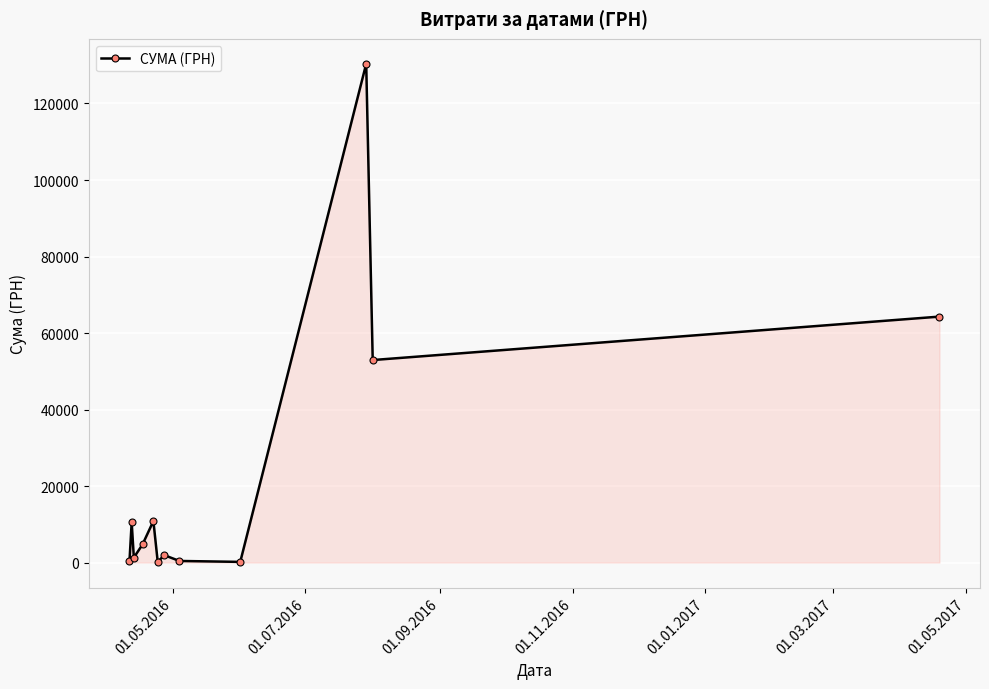

What is the maximum value shown in the chart?

130379.7